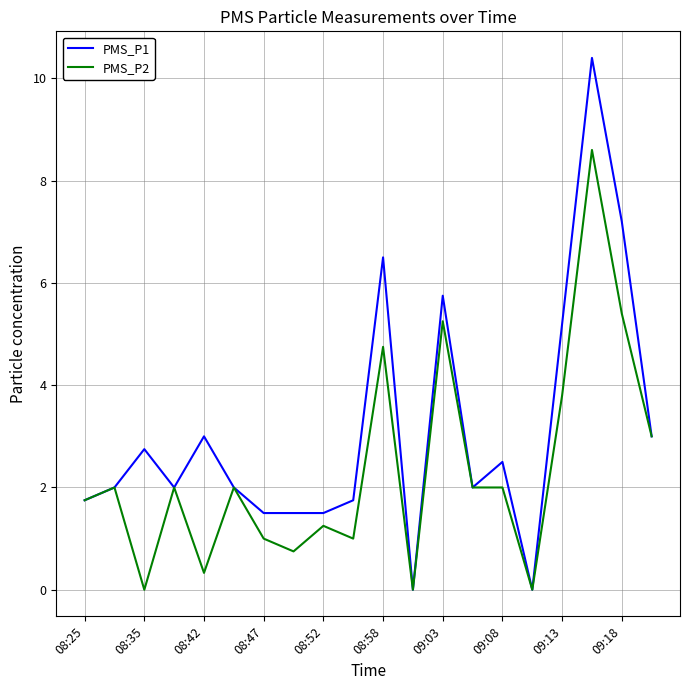

Which series has the widest spread of values?

PMS_P1